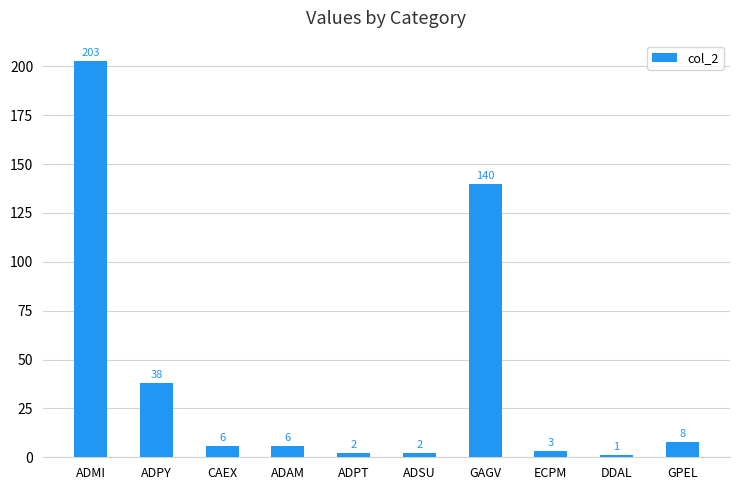

Reading left to right, list all the values displayed in this chart.

ADMI=203	ADPY=38	CAEX=6	ADAM=6	ADPT=2	ADSU=2	GAGV=140	ECPM=3	DDAL=1	GPEL=8